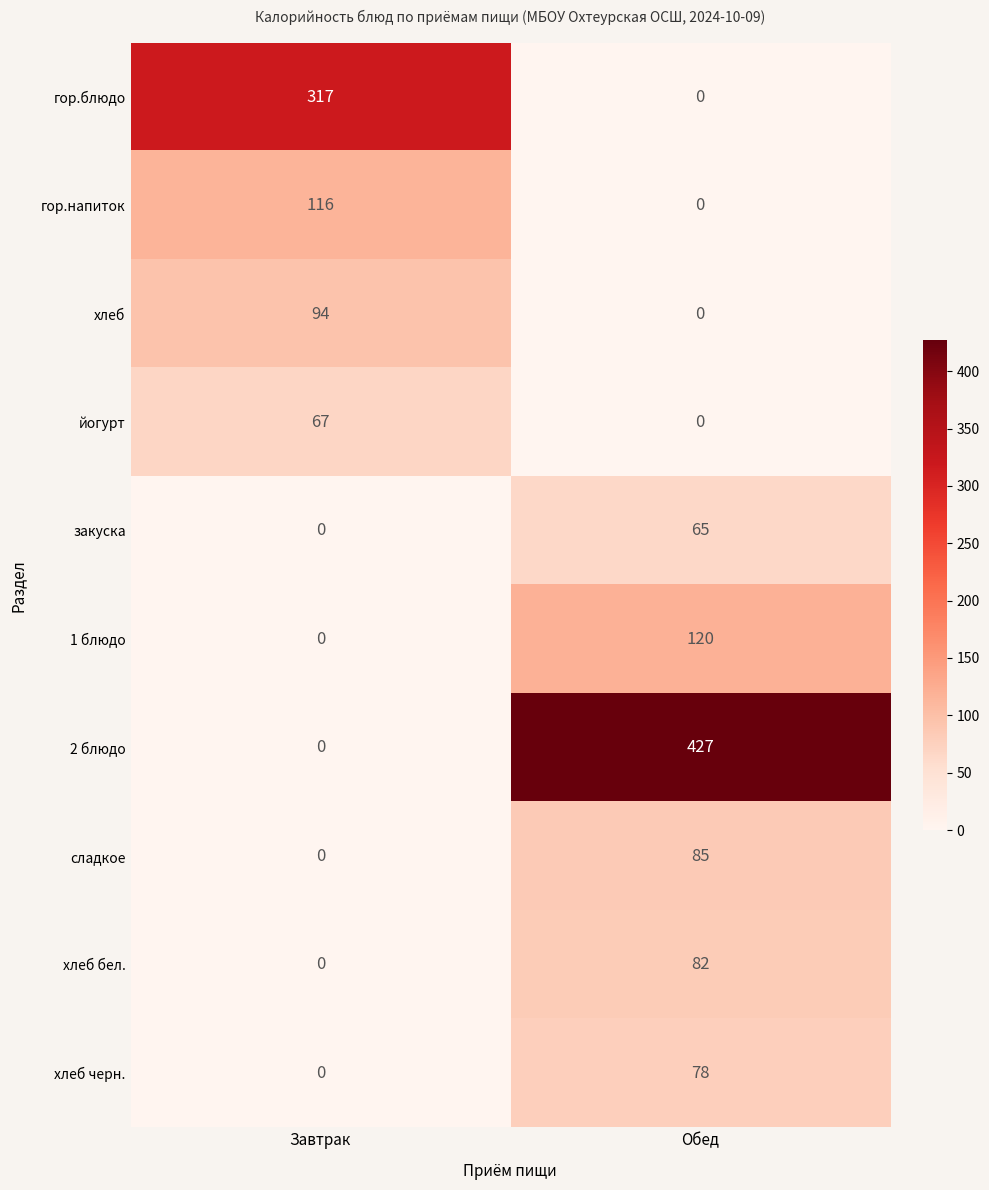

Reading left to right, extract all data points from this chart.

гор.блюдо: 317	0
гор.напиток: 116	0
хлеб: 94	0
йогурт: 67	0
закуска: 0	65
1 блюдо: 0	120
2 блюдо: 0	427
сладкое: 0	85
хлеб бел.: 0	82
хлеб черн.: 0	78